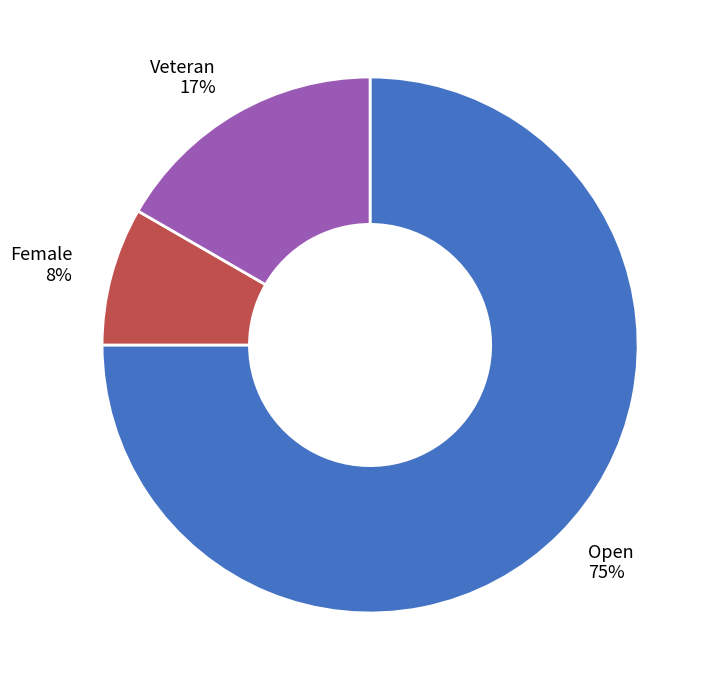

What percentage is the Veteran slice, to the nearest percent?

17%